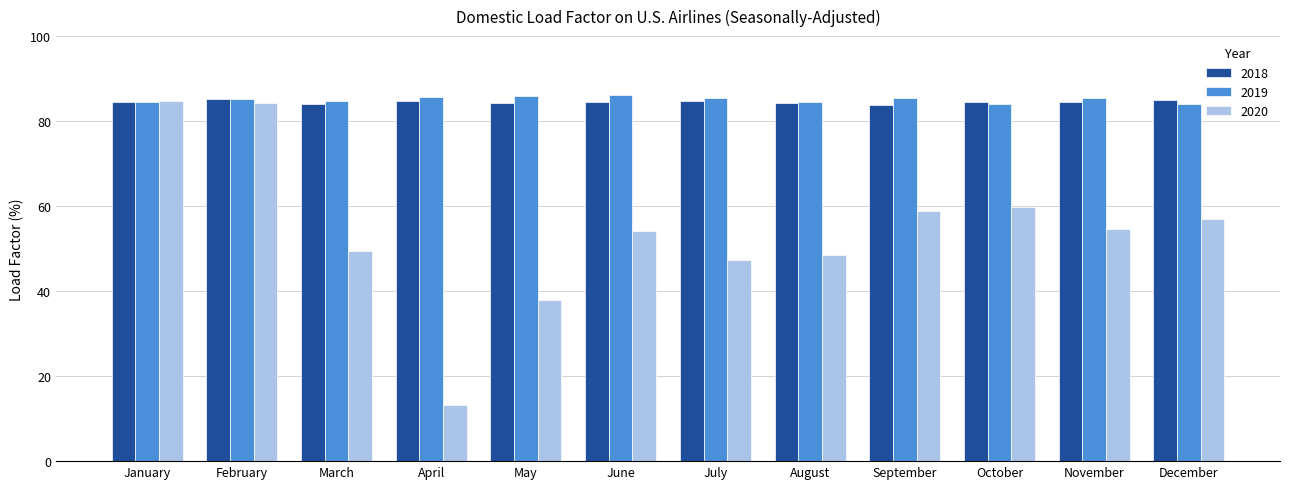

What is the lowest value of the 2019 series?

84.0